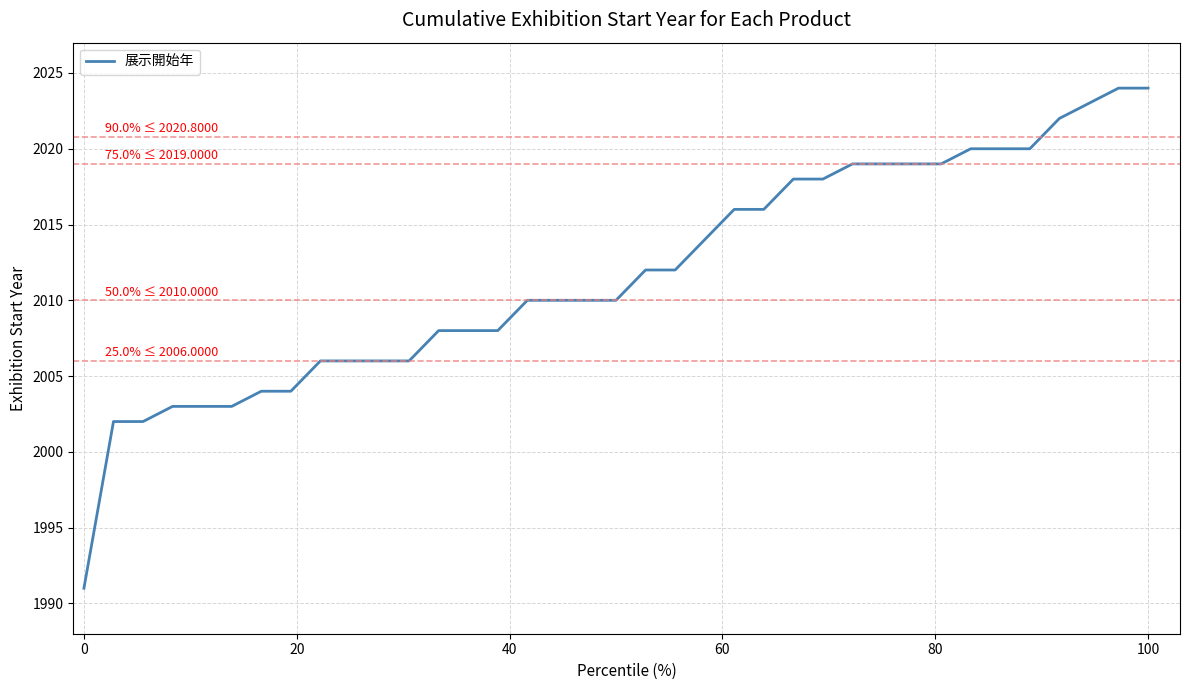

What is the minimum value shown in the chart?

1991